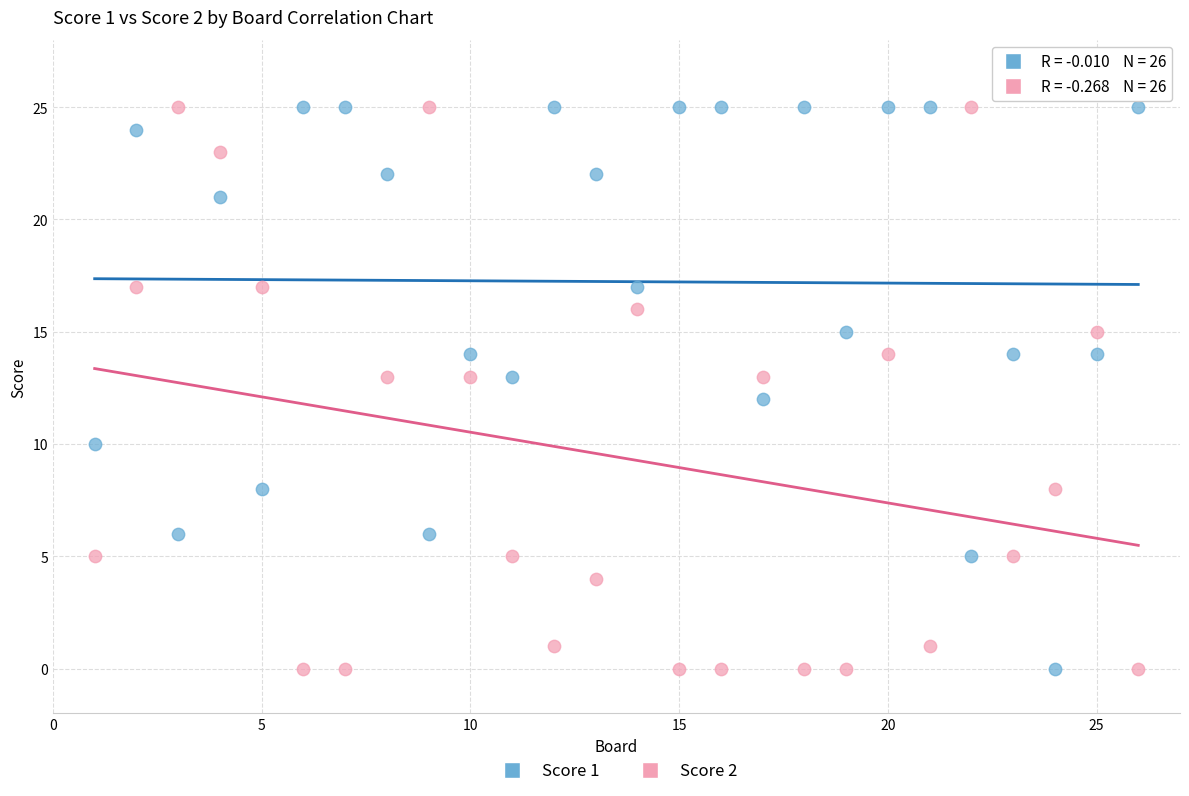

Across all data points, what is the range of X values (max minus min)?

25